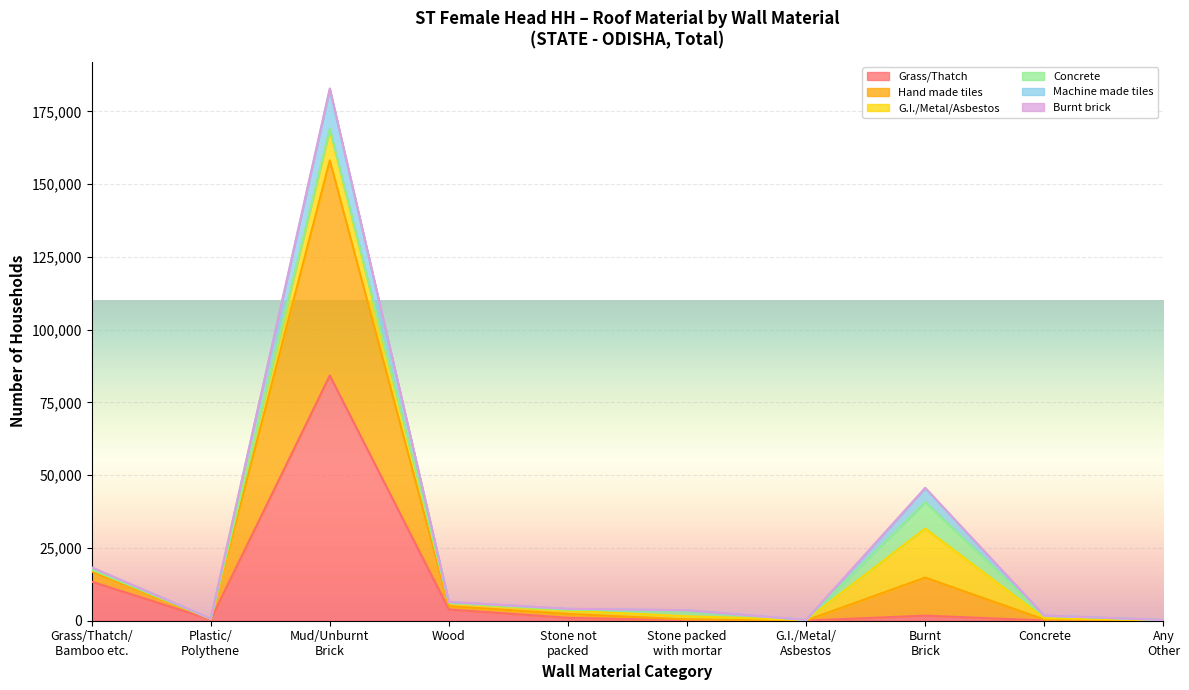

Does the chart display data point markers on the line(s)?

No